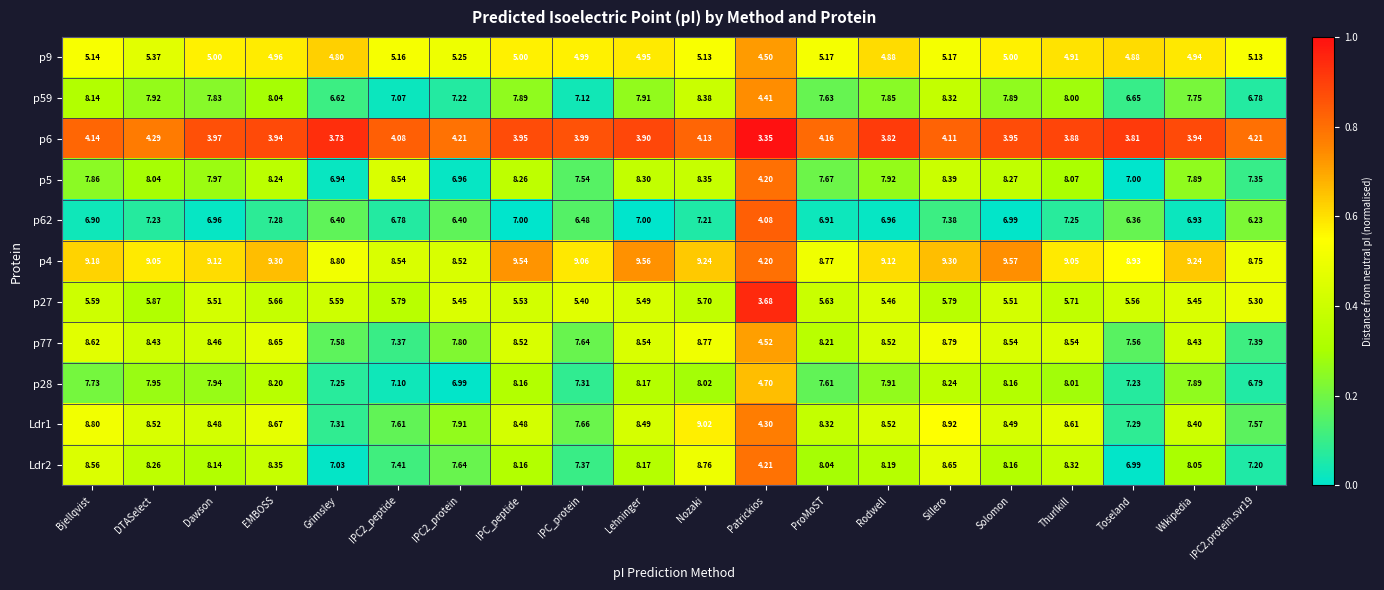

At ProMoST, list the series in order from smallest to largest.

p6, p9, p27, p62, p28, p59, p5, Ldr2, p77, Ldr1, p4